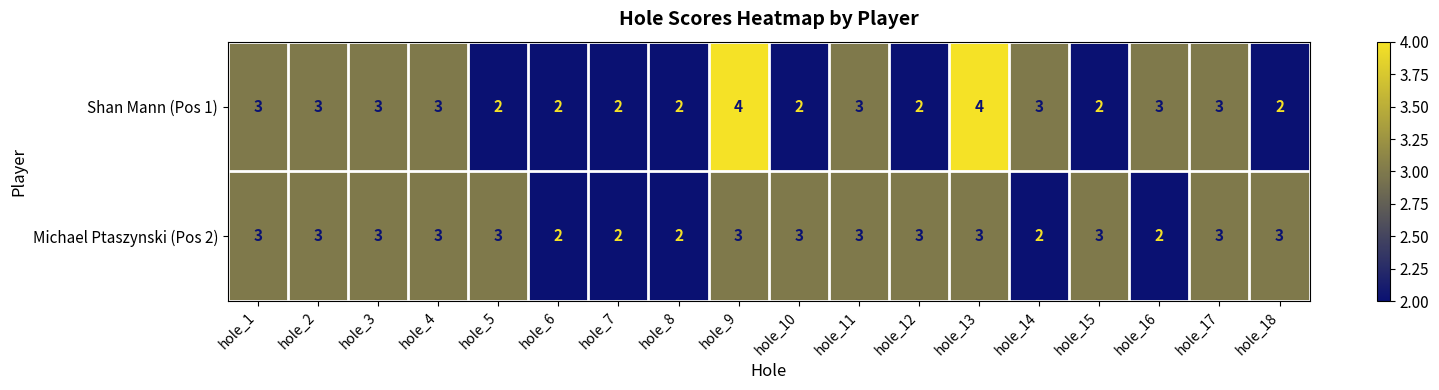

True or false: Shan Mann (Pos 1) has a value of 2 at hole_7.

True